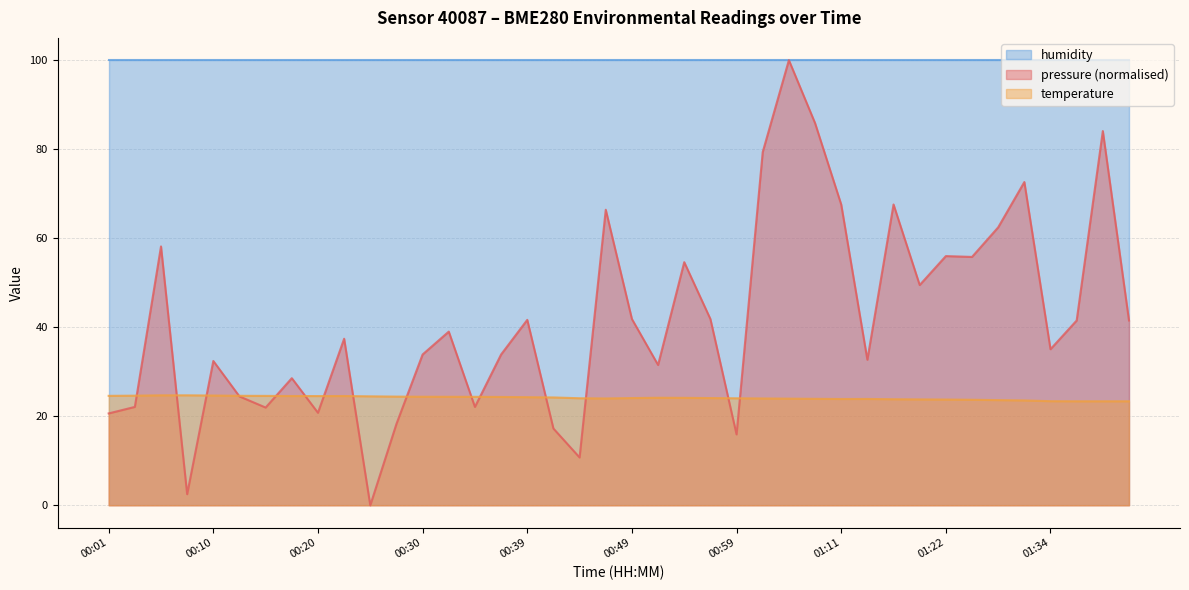

The temperature series shows 43.1 at 00:25. True or false?

False